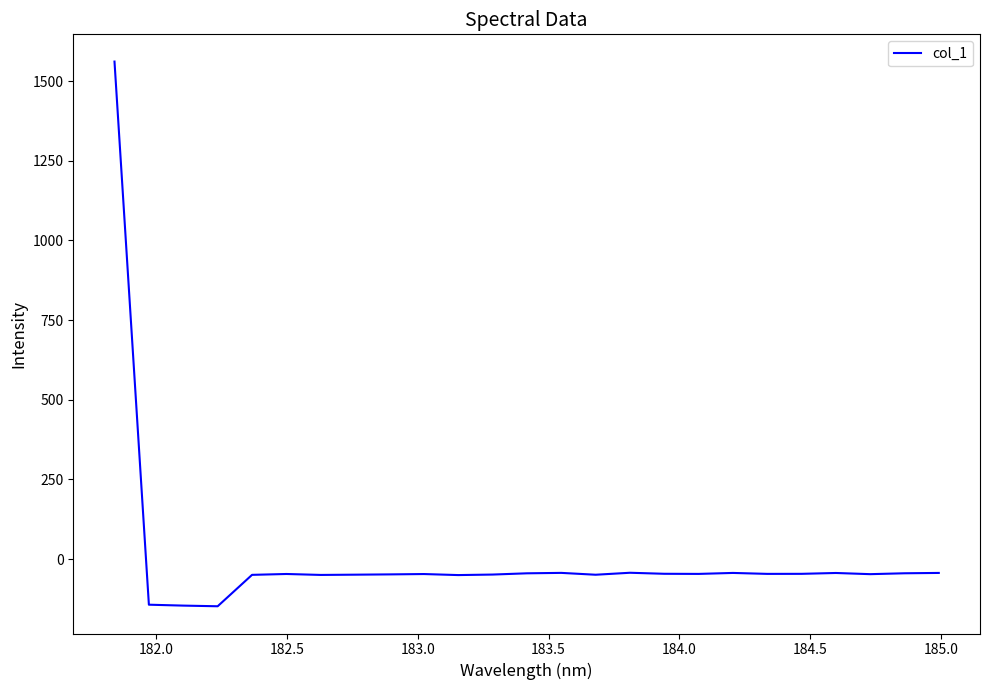

What is the smallest value displayed?

-148.2